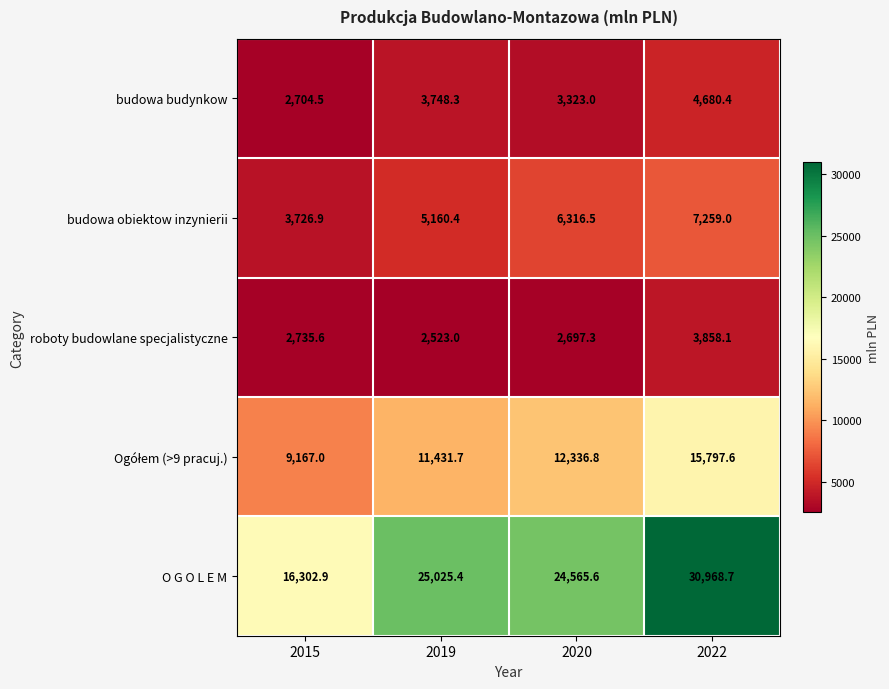

The roboty budowlane specjalistyczne series shows 3858.1 at 2022. True or false?

True